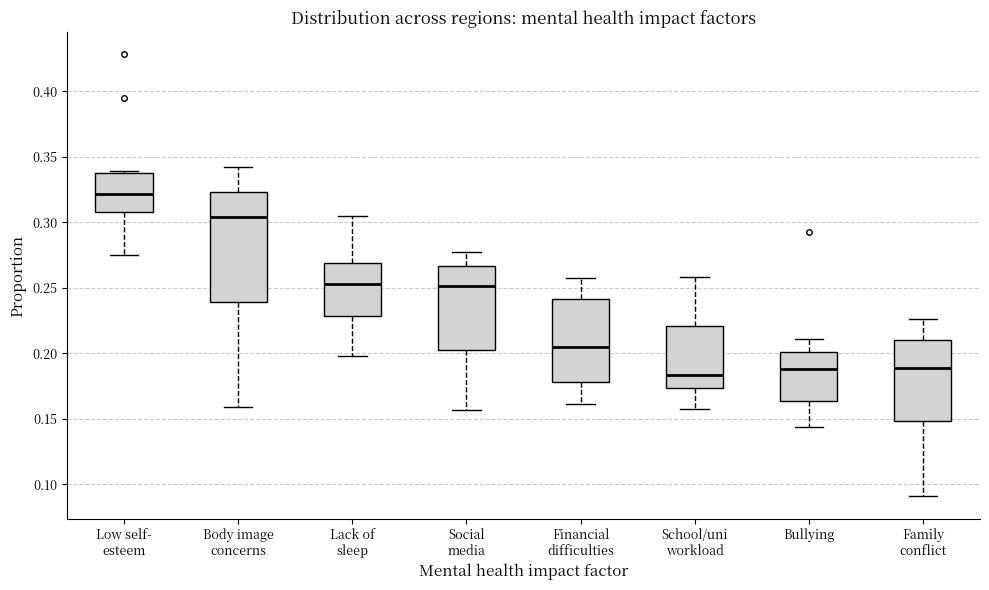

Reading left to right, read every box against the y-axis: the position of its median line, the range the box covers, and the ends of its whiskers. The values are not printed on the chart, so give them approximately, as read against the axis.

Low self- esteem: median 0.320, box 0.310 to 0.340, whiskers 0.275 to 0.340
Body image concerns: median 0.305, box 0.240 to 0.325, whiskers 0.160 to 0.340
Lack of sleep: median 0.255, box 0.230 to 0.270, whiskers 0.200 to 0.305
Social media: median 0.250, box 0.205 to 0.265, whiskers 0.155 to 0.275
Financial difficulties: median 0.205, box 0.180 to 0.240, whiskers 0.160 to 0.260
School/uni workload: median 0.185, box 0.175 to 0.220, whiskers 0.160 to 0.260
Bullying: median 0.190, box 0.165 to 0.200, whiskers 0.145 to 0.210
Family conflict: median 0.190, box 0.150 to 0.210, whiskers 0.090 to 0.225